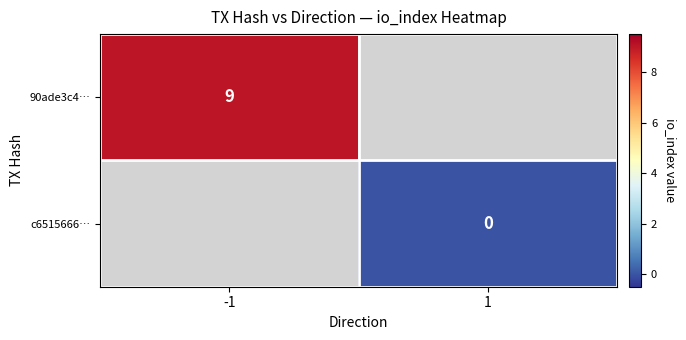

What is the greatest value displayed?

9.0